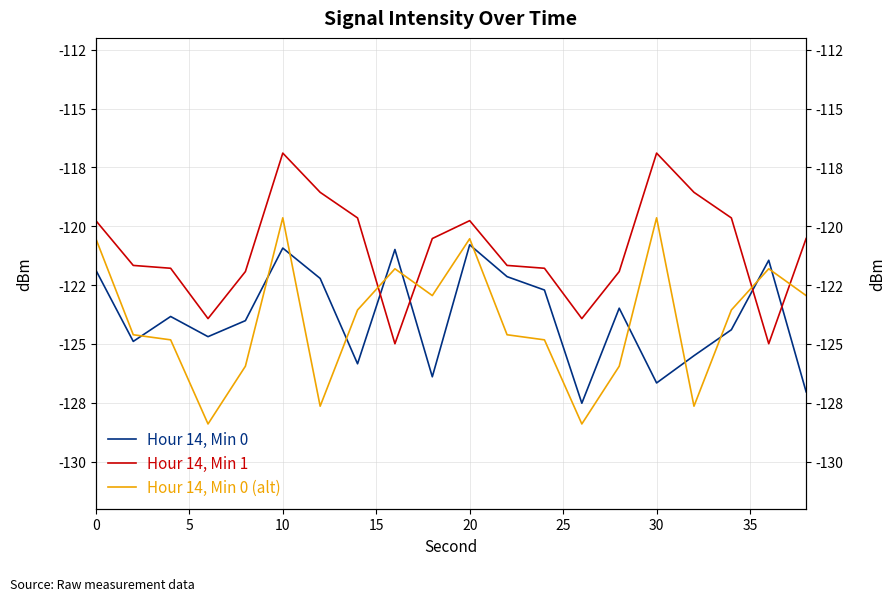

Reading right to left, extract all data points from this chart.

Hour 14, Min 0: -127.0	-121.4	-124.4	-125.5	-126.7	-123.5	-127.5	-122.7	-122.1	-120.8	-126.4	-121.0	-125.8	-122.2	-120.9	-124.0	-124.7	-123.8	-124.9	-121.9
Hour 14, Min 1: -120.5	-125.0	-119.6	-118.6	-116.9	-121.9	-123.9	-121.8	-121.7	-119.8	-120.5	-125.0	-119.6	-118.6	-116.9	-121.9	-123.9	-121.8	-121.7	-119.8
Hour 14, Min 0 (alt): -122.9	-121.8	-123.6	-127.6	-119.6	-125.9	-128.4	-124.8	-124.6	-120.5	-122.9	-121.8	-123.6	-127.6	-119.6	-125.9	-128.4	-124.8	-124.6	-120.5